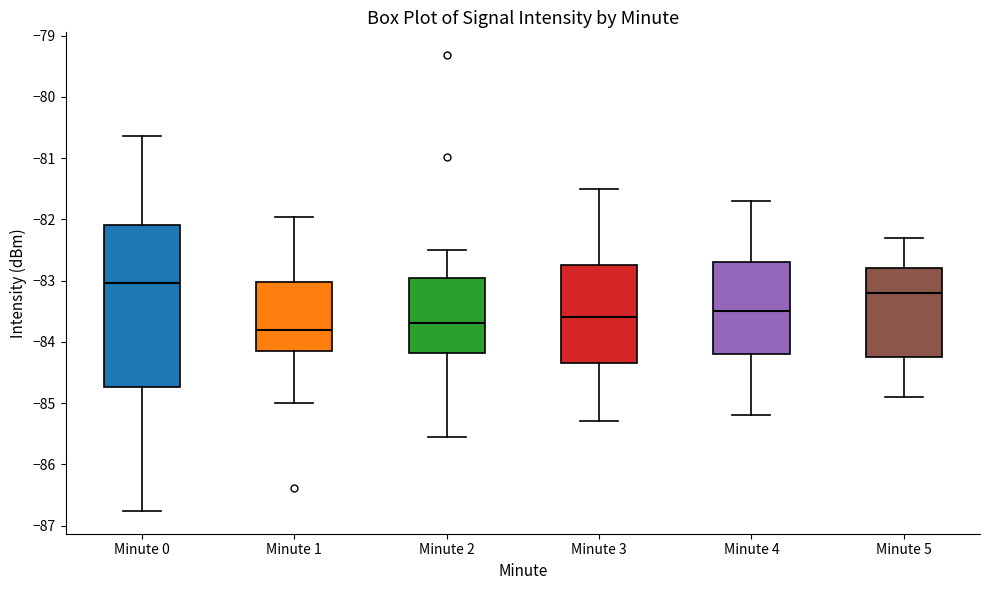

Which box's median line is the highest?

Minute 0